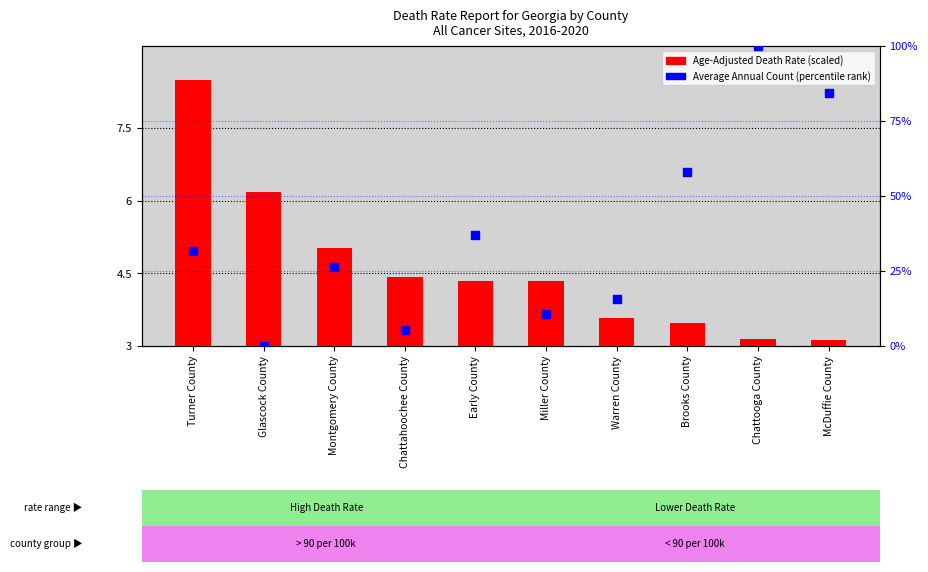

At how many categories does at least one series exceed 98?

1